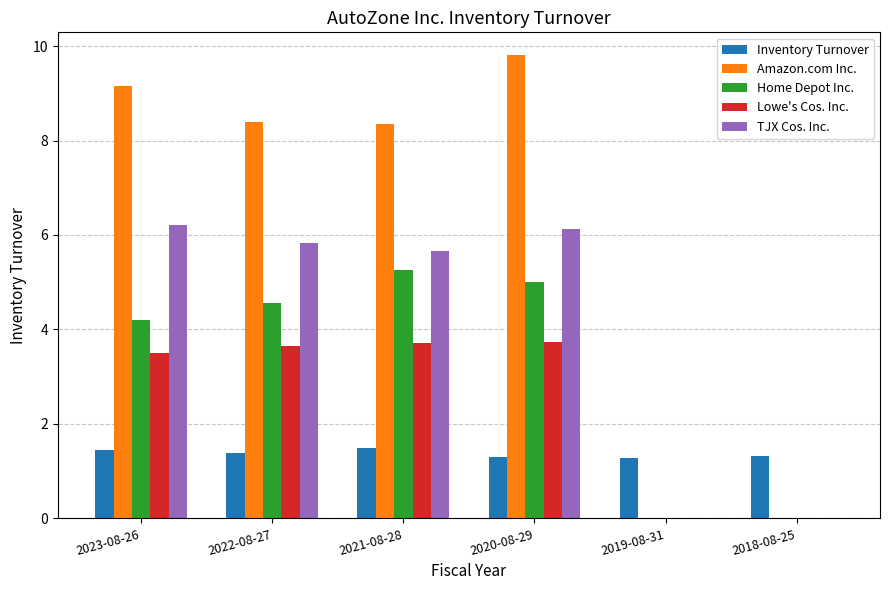

Between 2020-08-29 and 2018-08-25, which series saw the biggest shift?

Amazon.com Inc.